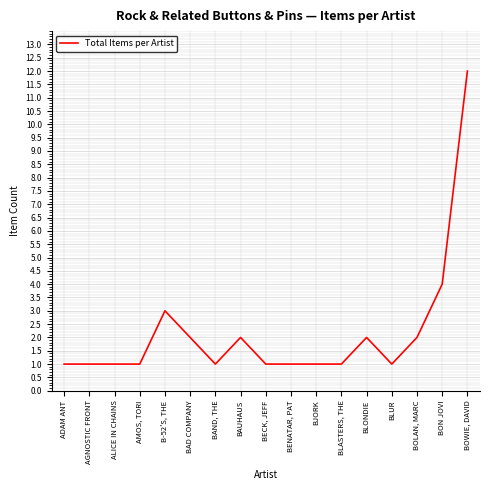

Which category has the highest value across all series?

BOWIE, DAVID